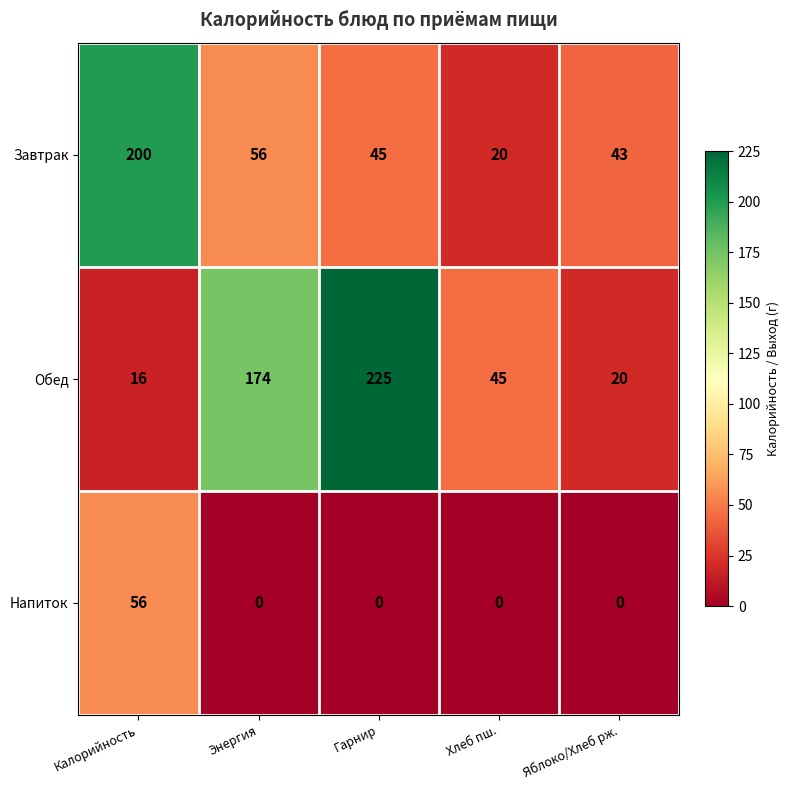

Which series has the largest total across all categories?

Обед